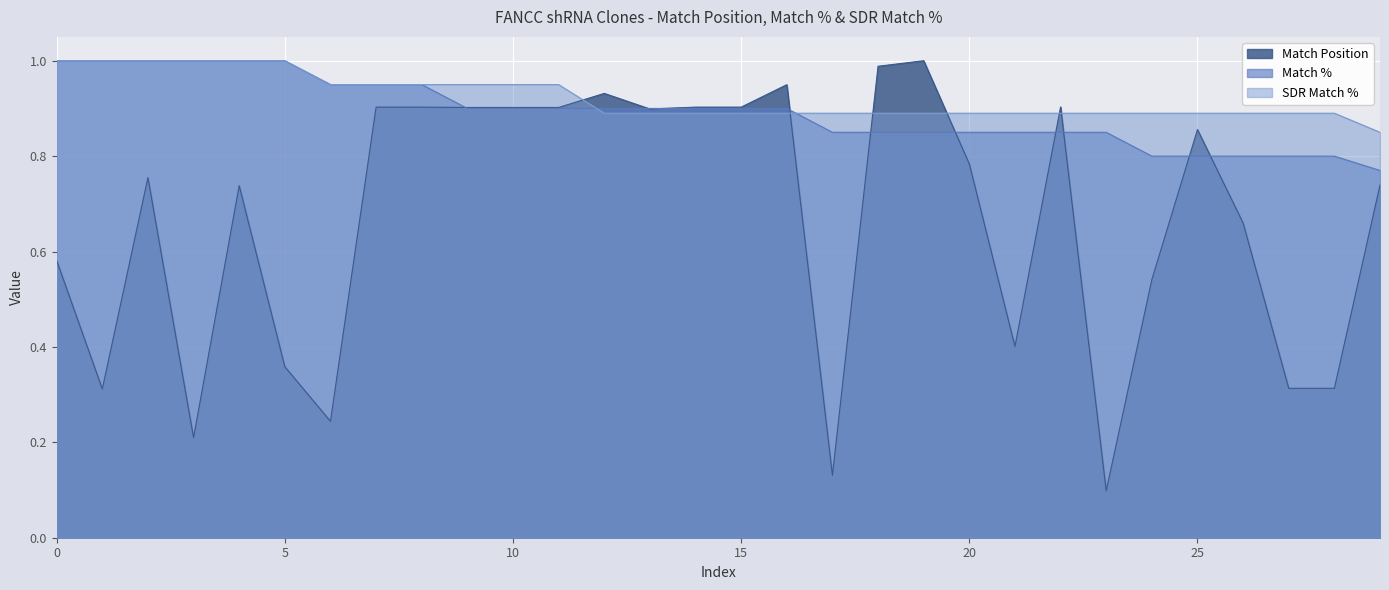

Read the Match % value at TRCN0000358556.

1.0